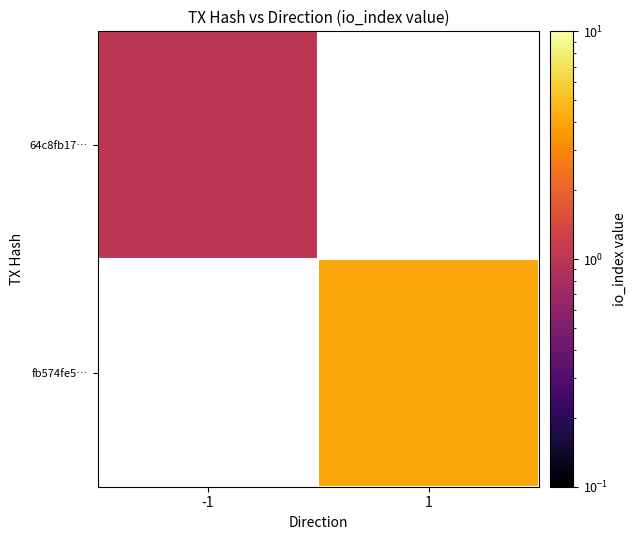

At which label does fb574fe5… reach its minimum?

-1